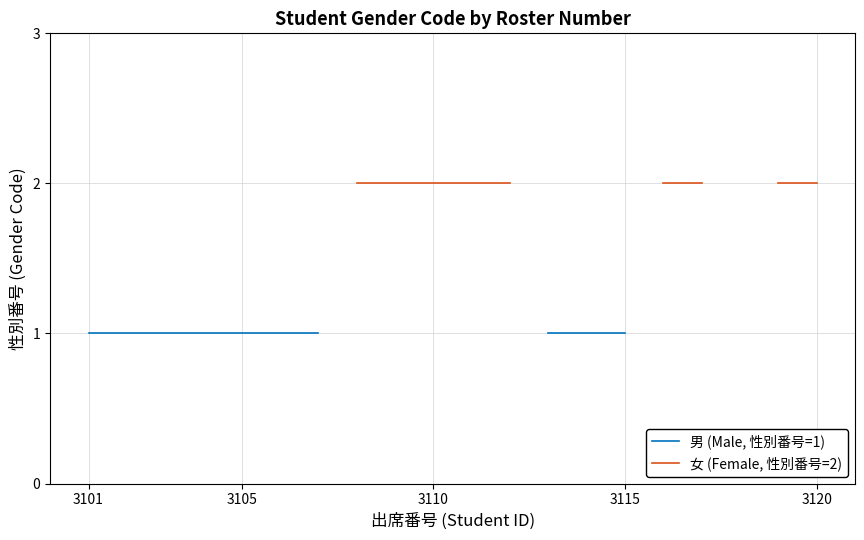

True or false: 男 (Male, 性別番号=1) and 女 (Female, 性別番号=2) intersect in this chart.

False